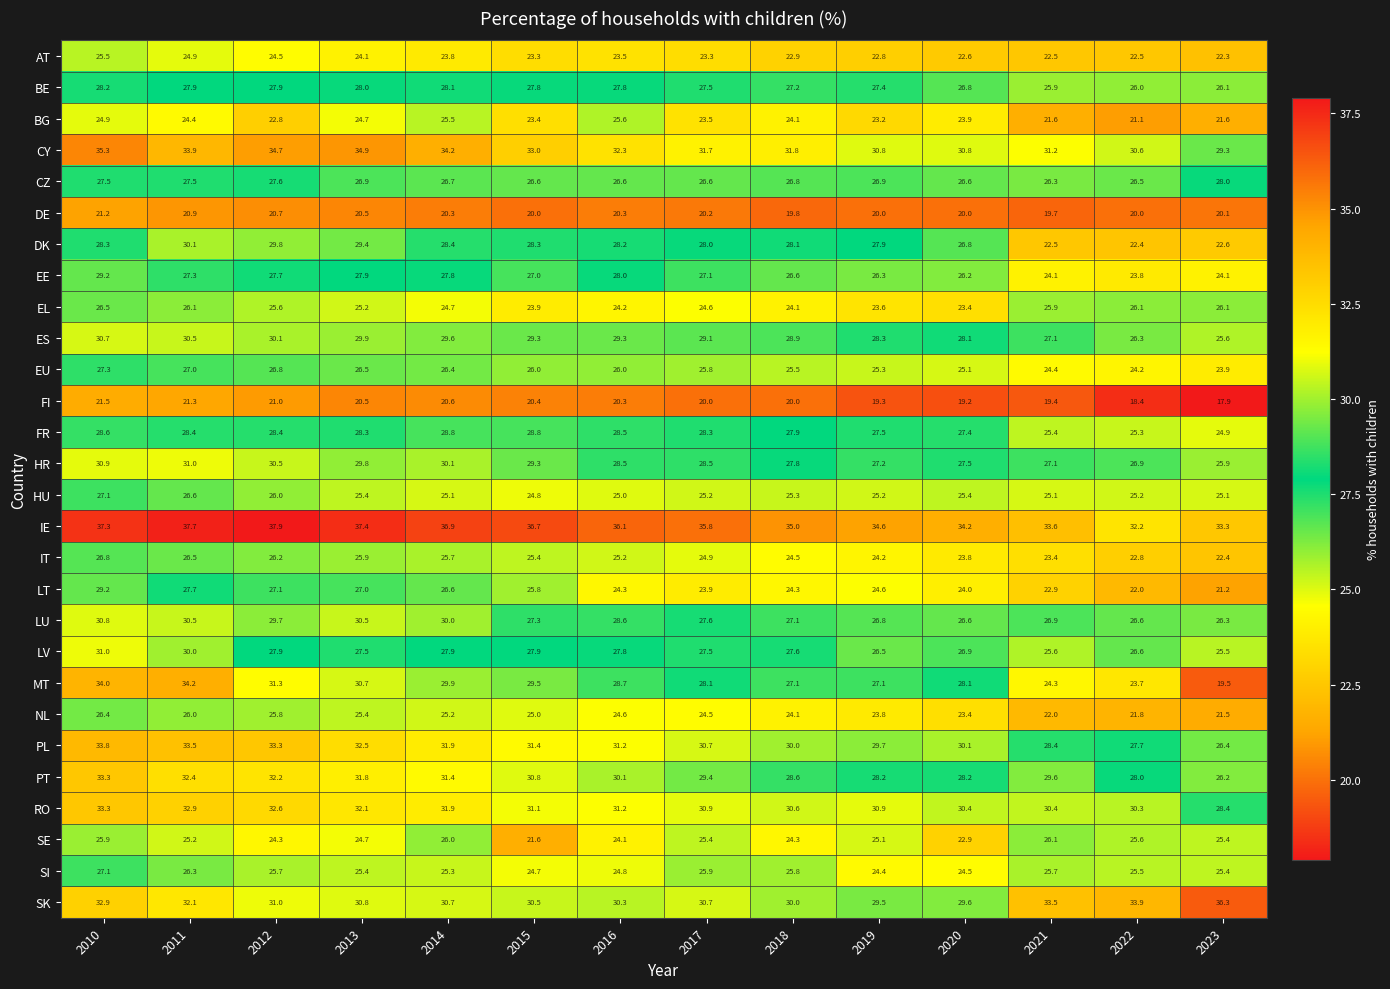

How many data points does each series have?

14